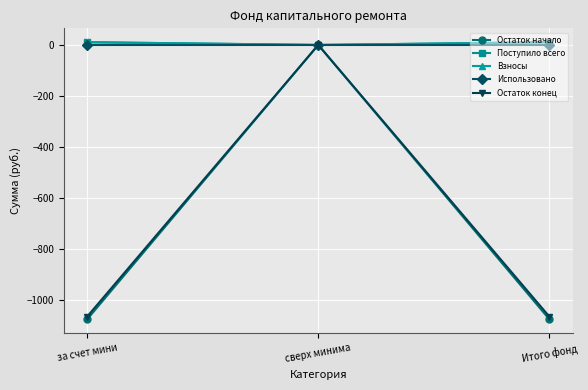

Is this an area chart (filled region under the line)?

No